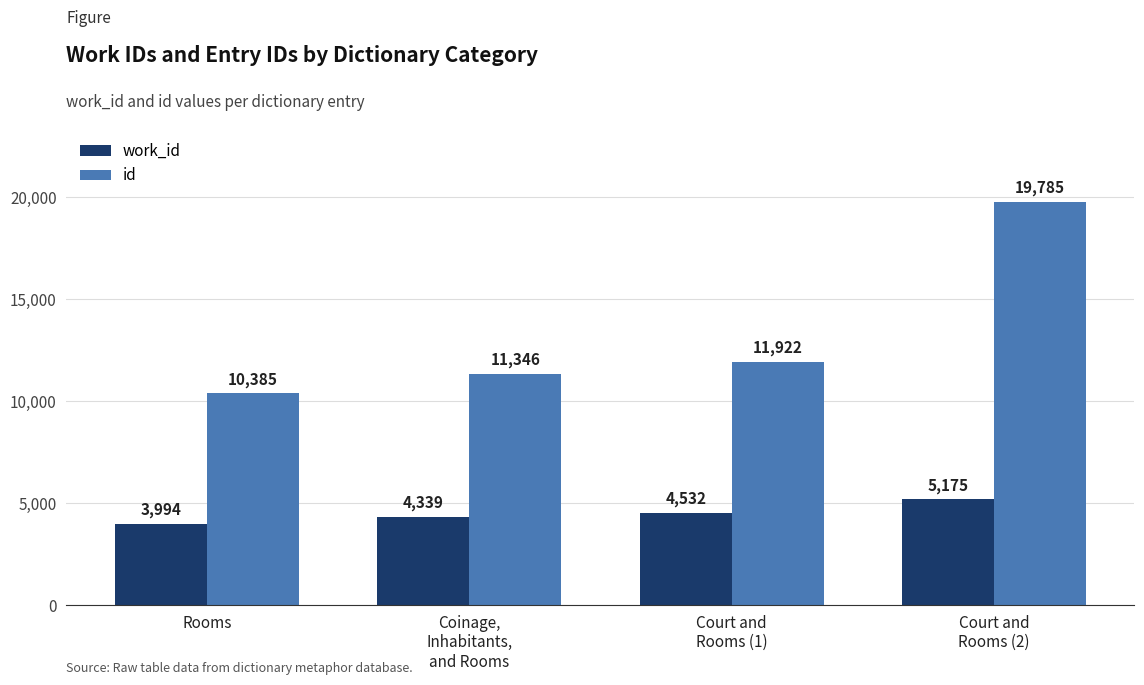

What are all the series names shown in the legend?

work_id, id